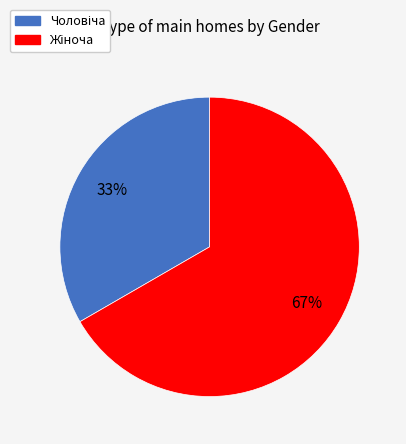

How many segments does this pie chart have?

2